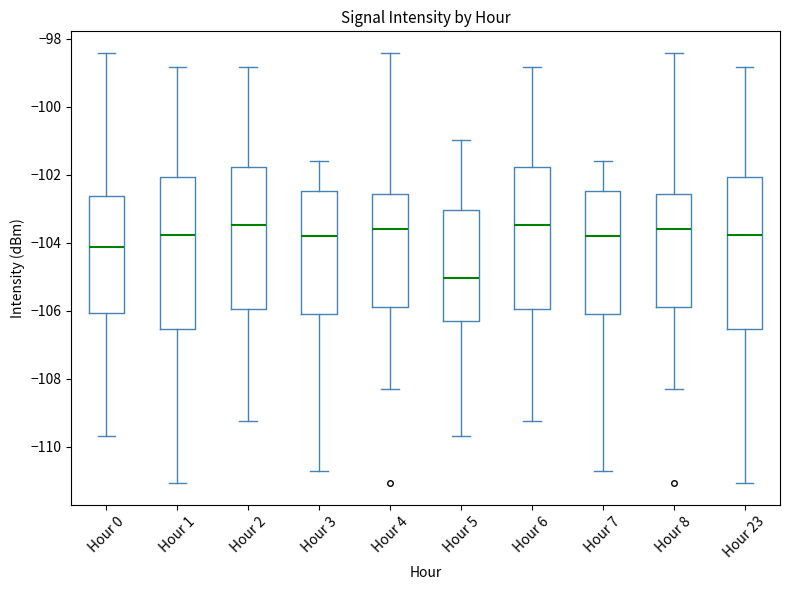

Reading left to right, transcribe this box plot: for each box, give where its median line is, the range the box spans, and where its two whiskers end, as read against the y-axis. The values are not printed on the chart, so give them approximately, as read against the axis.

Hour 0: median -104.2, box -106.0 to -102.6, whiskers -109.6 to -98.4
Hour 1: median -103.8, box -106.6 to -102.0, whiskers -111.0 to -98.8
Hour 2: median -103.4, box -106.0 to -101.8, whiskers -109.2 to -98.8
Hour 3: median -103.8, box -106.0 to -102.4, whiskers -110.8 to -101.6
Hour 4: median -103.6, box -105.8 to -102.6, whiskers -108.2 to -98.4
Hour 5: median -105.0, box -106.2 to -103.0, whiskers -109.6 to -101.0
Hour 6: median -103.4, box -106.0 to -101.8, whiskers -109.2 to -98.8
Hour 7: median -103.8, box -106.0 to -102.4, whiskers -110.8 to -101.6
Hour 8: median -103.6, box -105.8 to -102.6, whiskers -108.2 to -98.4
Hour 23: median -103.8, box -106.6 to -102.0, whiskers -111.0 to -98.8